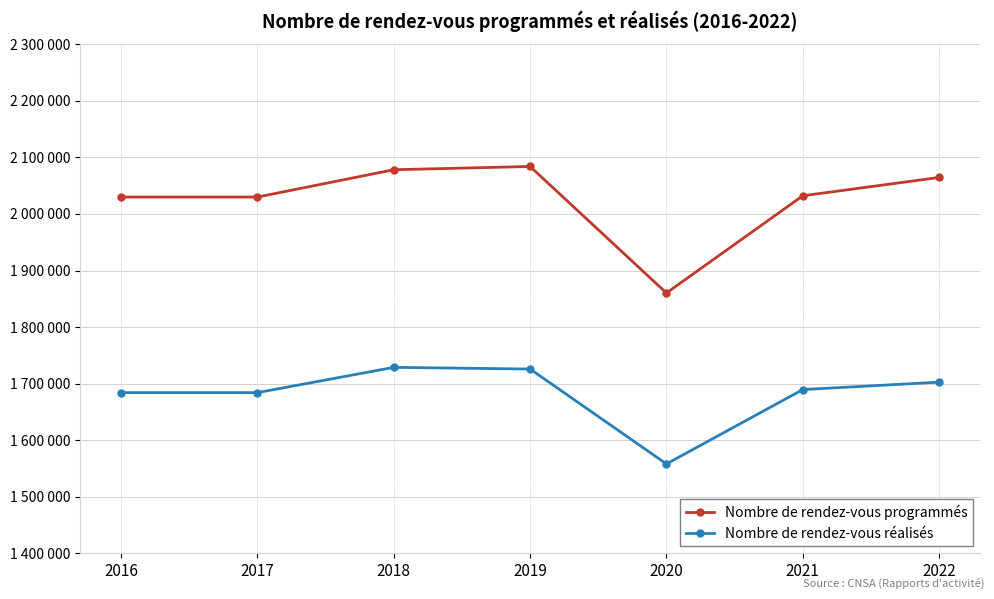

True or false: Nombre de rendez-vous programmés and Nombre de rendez-vous réalisés cross at least once.

False